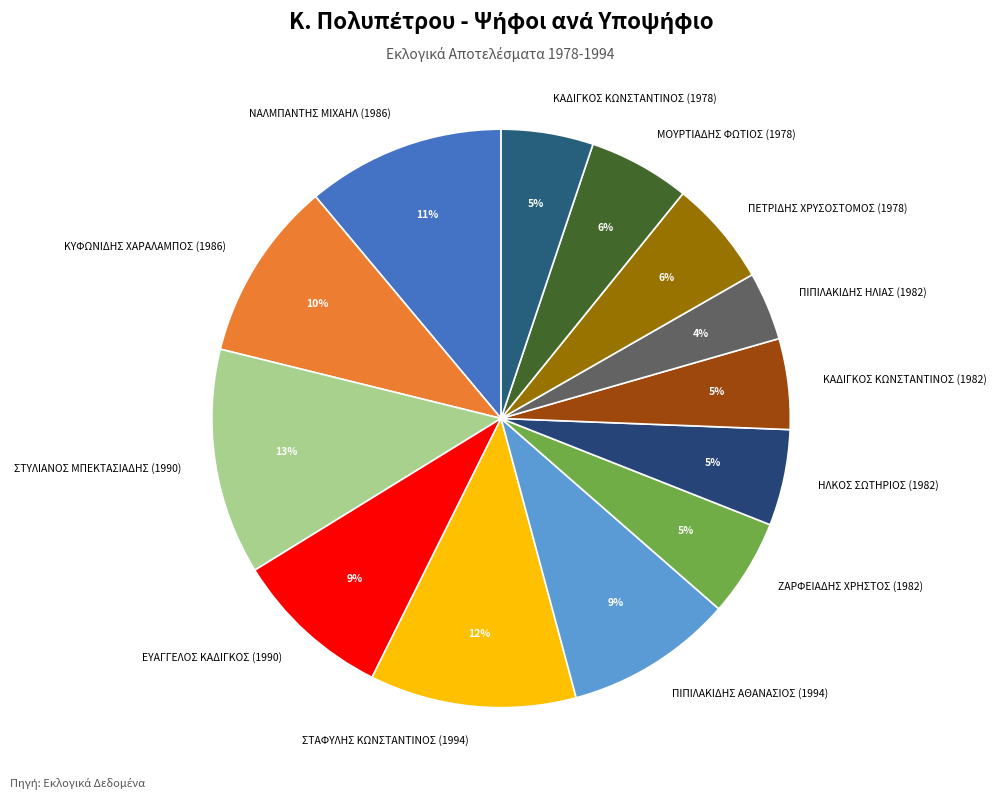

Which category has the smallest portion of the pie?

ΠΙΠΙΛΑΚΙΔΗΣ ΗΛΙΑΣ (1982)